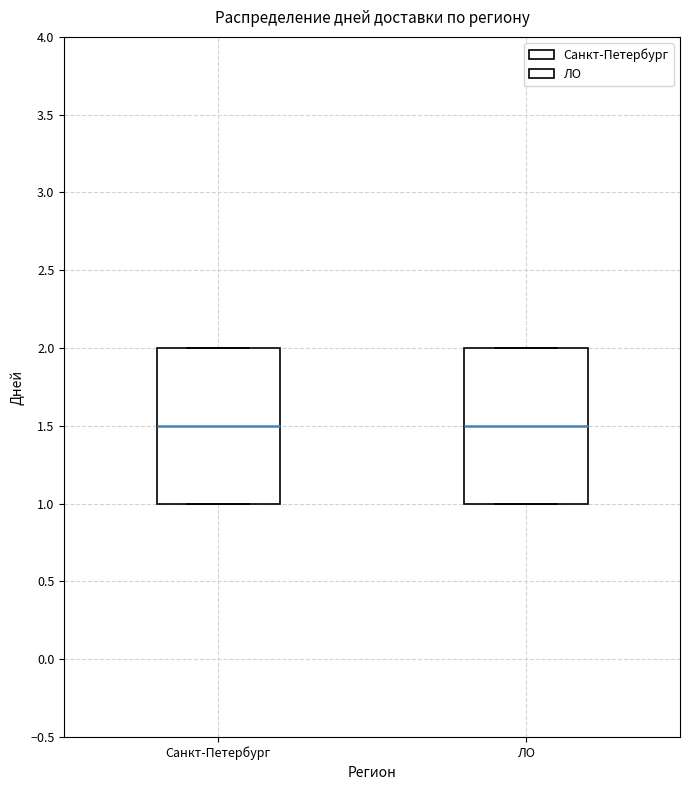

Reading left to right, read every box against the y-axis: the position of its median line, the range the box covers, and the ends of its whiskers. The values are not printed on the chart, so give them approximately, as read against the axis.

Санкт-Петербург: median 1.5, box 1.0 to 2.0, whiskers 1.0 to 2.0
ЛО: median 1.5, box 1.0 to 2.0, whiskers 1.0 to 2.0